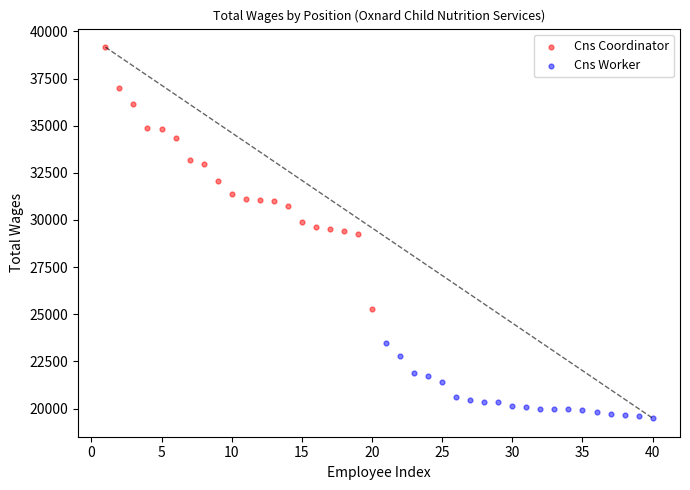

Which series has the largest Y range (max minus min)?

Cns Coordinator